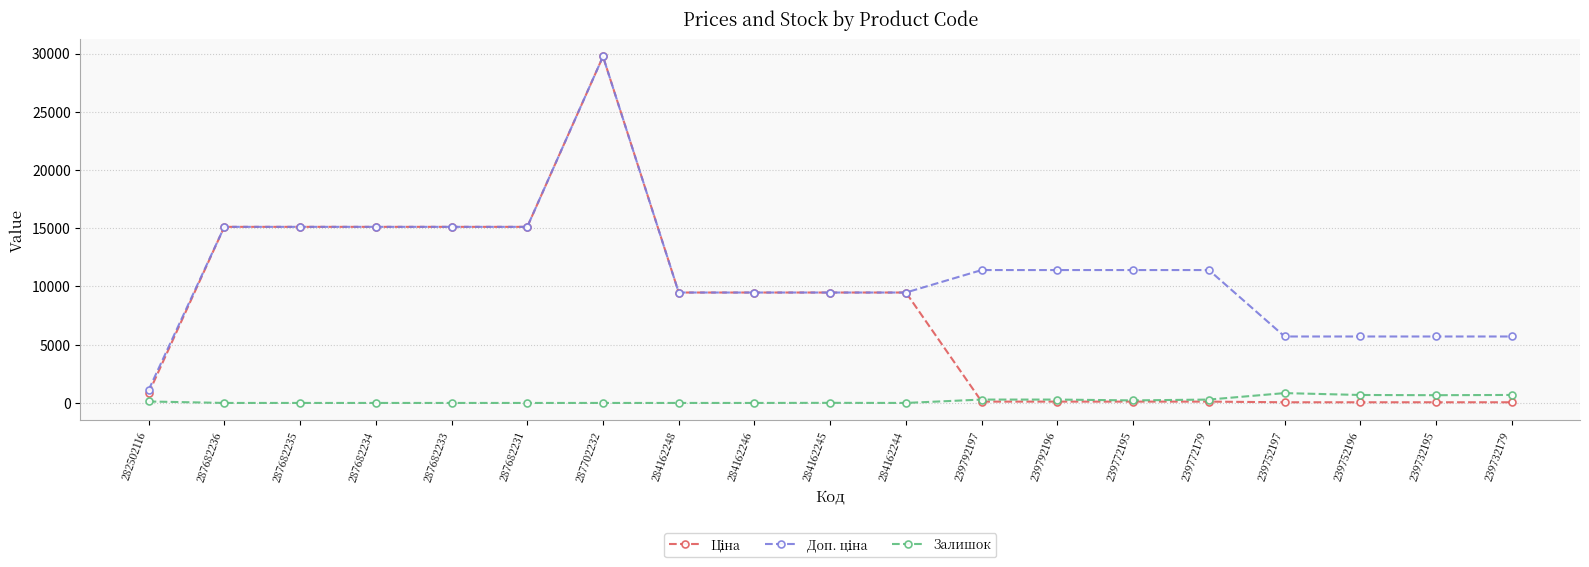

What is the total value across all series at 287702232?

59494.5